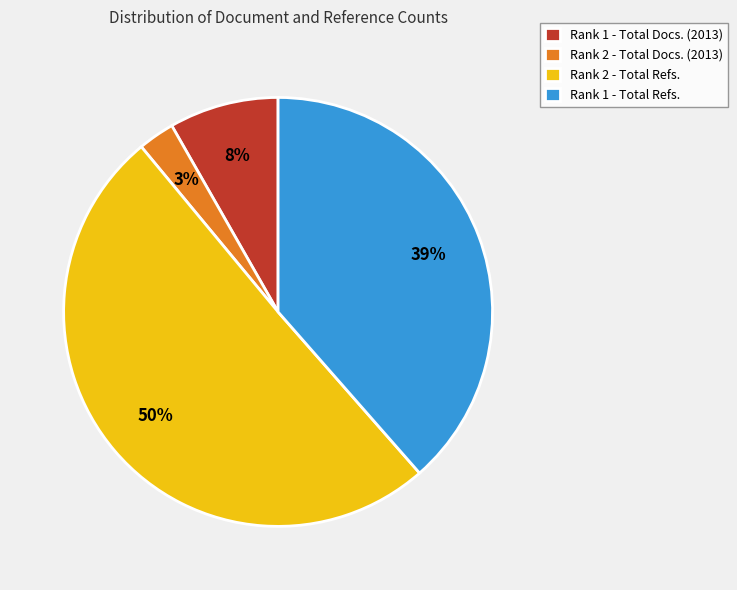

Which category has the smallest portion of the pie?

Rank 2 - Total Docs. (2013)